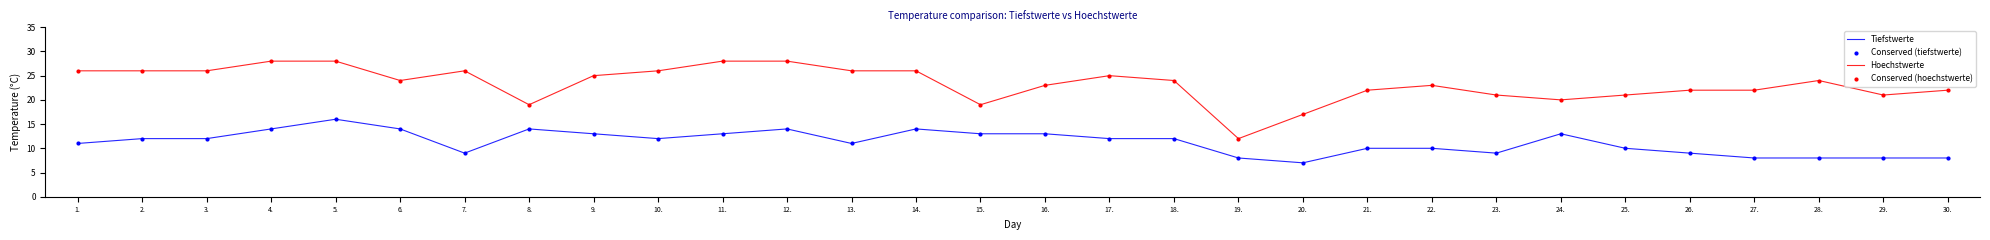

What is the total value across all series at 30.?

30